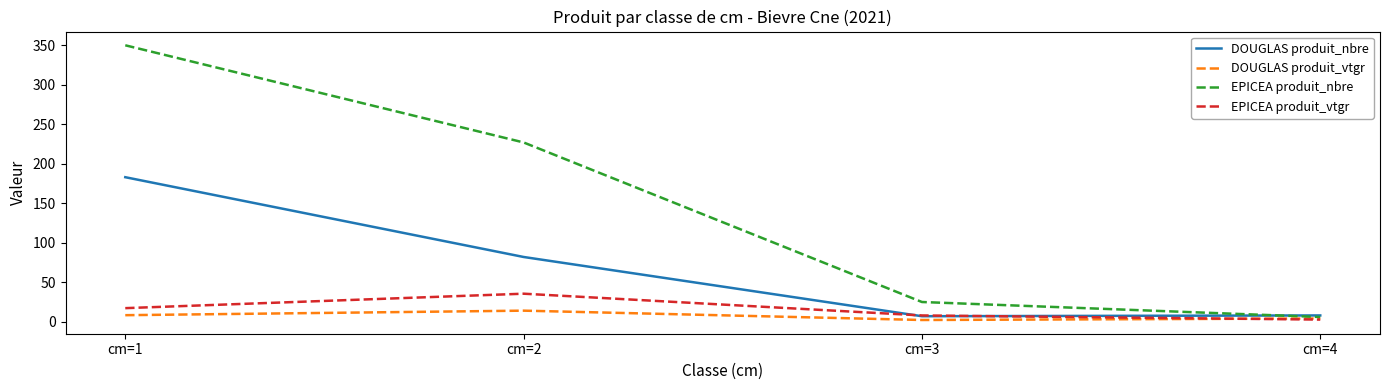

What are all the series names shown in the legend?

DOUGLAS produit_nbre, DOUGLAS produit_vtgr, EPICEA produit_nbre, EPICEA produit_vtgr